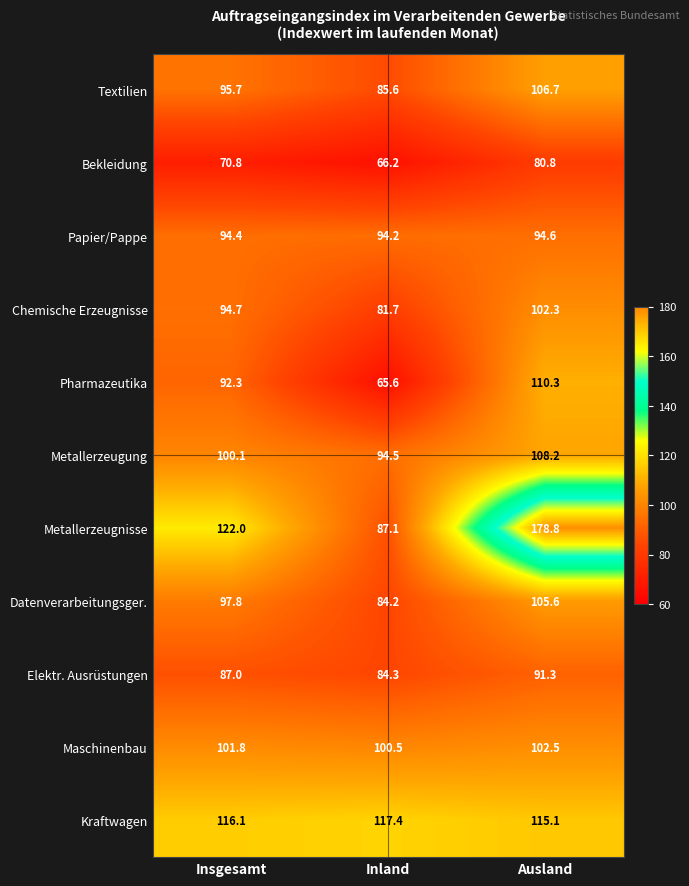

What is the minimum value shown in the chart?

65.6